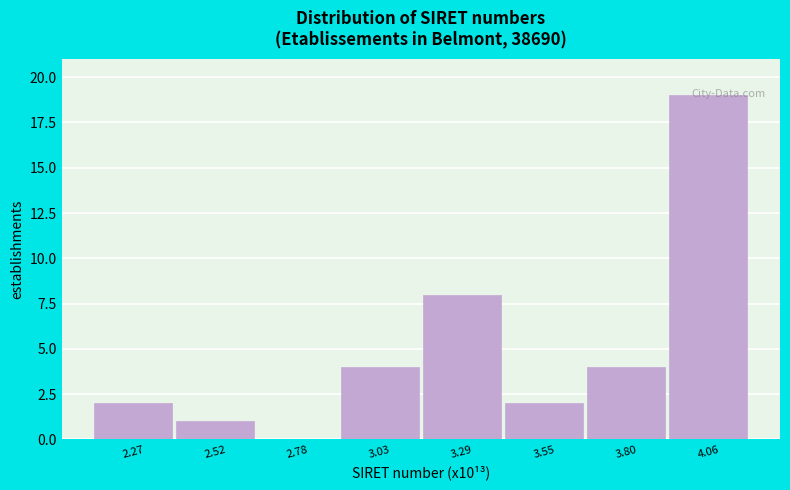

Reading left to right, list every bar in this chart as the range it spans on the x-axis followed by its height. Neither the bar edges nor the heights are printed on the chart, so give them approximately, as read against the axes.

2.15 to 2.40: 2
2.40 to 2.65: 1
2.65 to 2.90: 0
2.90 to 3.15: 4
3.15 to 3.40: 8
3.40 to 3.65: 2
3.65 to 3.95: 4
3.95 to 4.20: 19